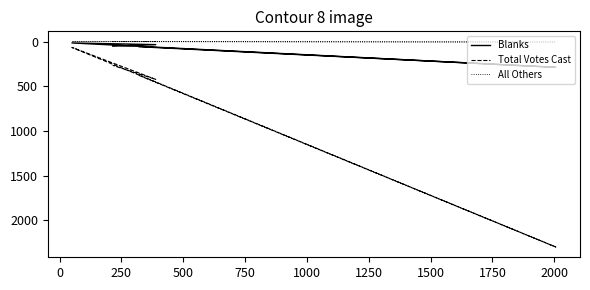

Reading left to right, list all the values displayed in this chart.

Blanks: 57	288	15	34	51
Total Votes Cast: 378	2299	65	423	266
All Others: 0	5	0	0	0